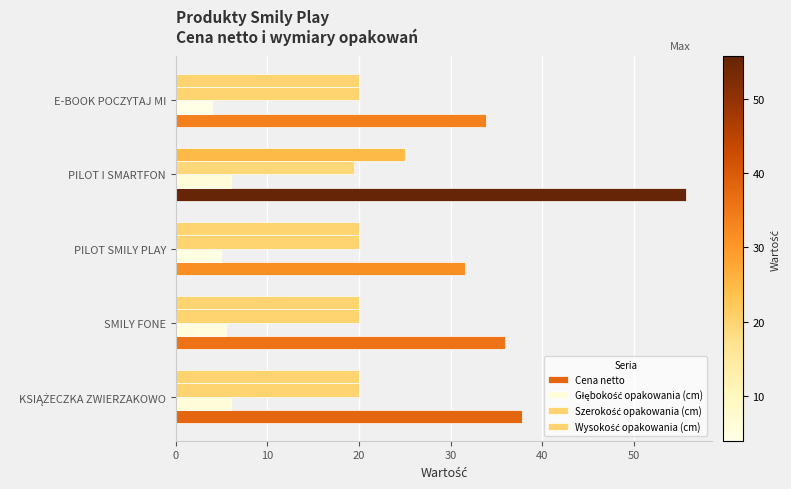

What is the minimum value shown in the chart?

4.0